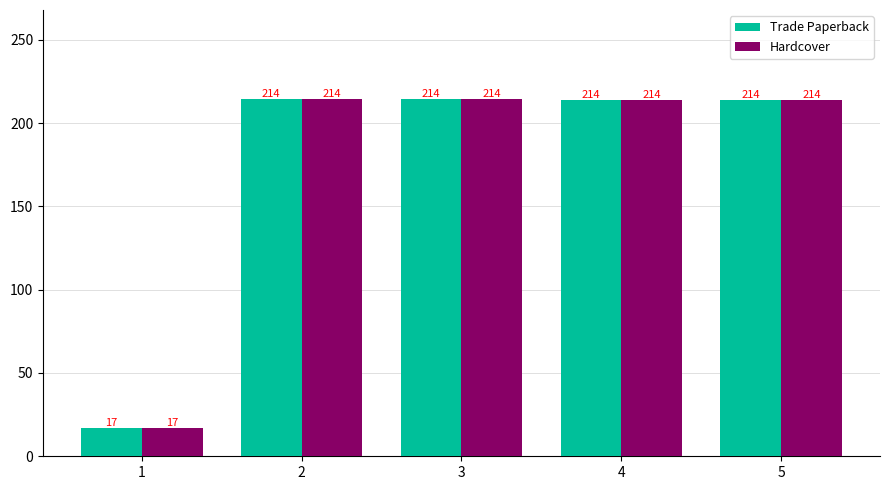

What is the smallest value displayed?

16.8